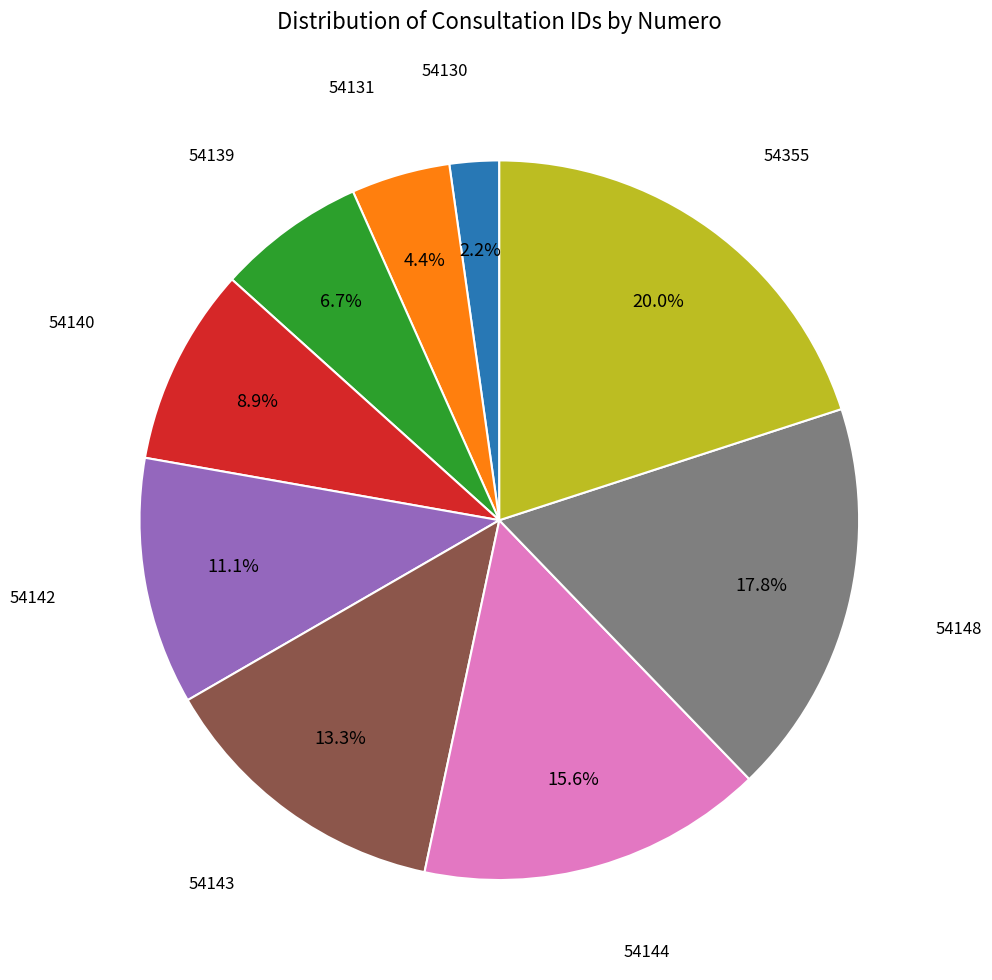

Does any single category account for the majority?

No